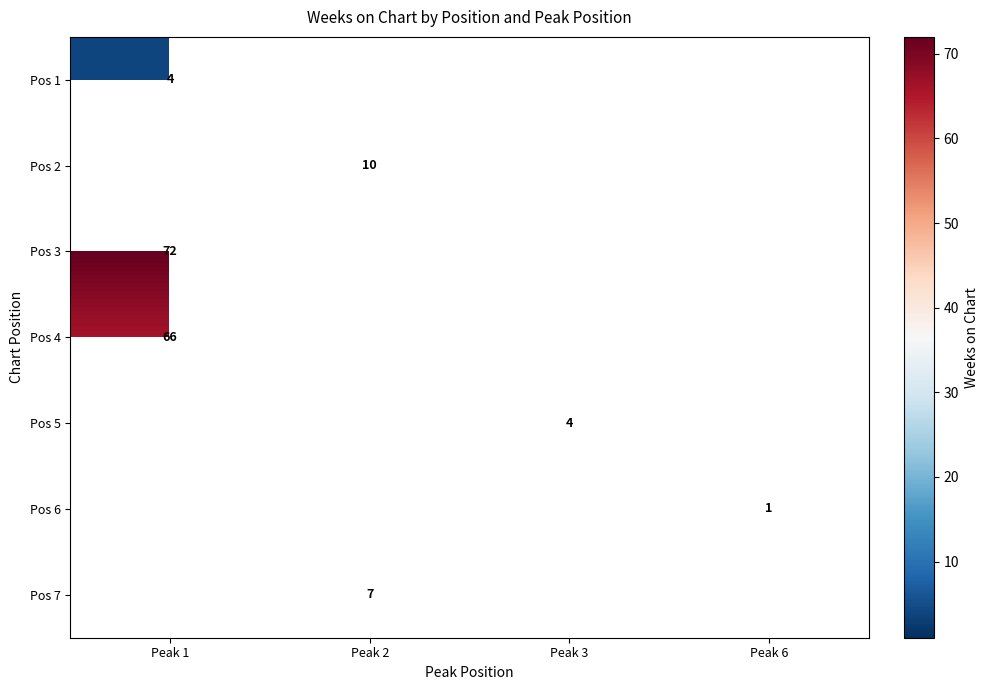

The value of Pos 7 at Peak 2 is 4.8. True or false?

False